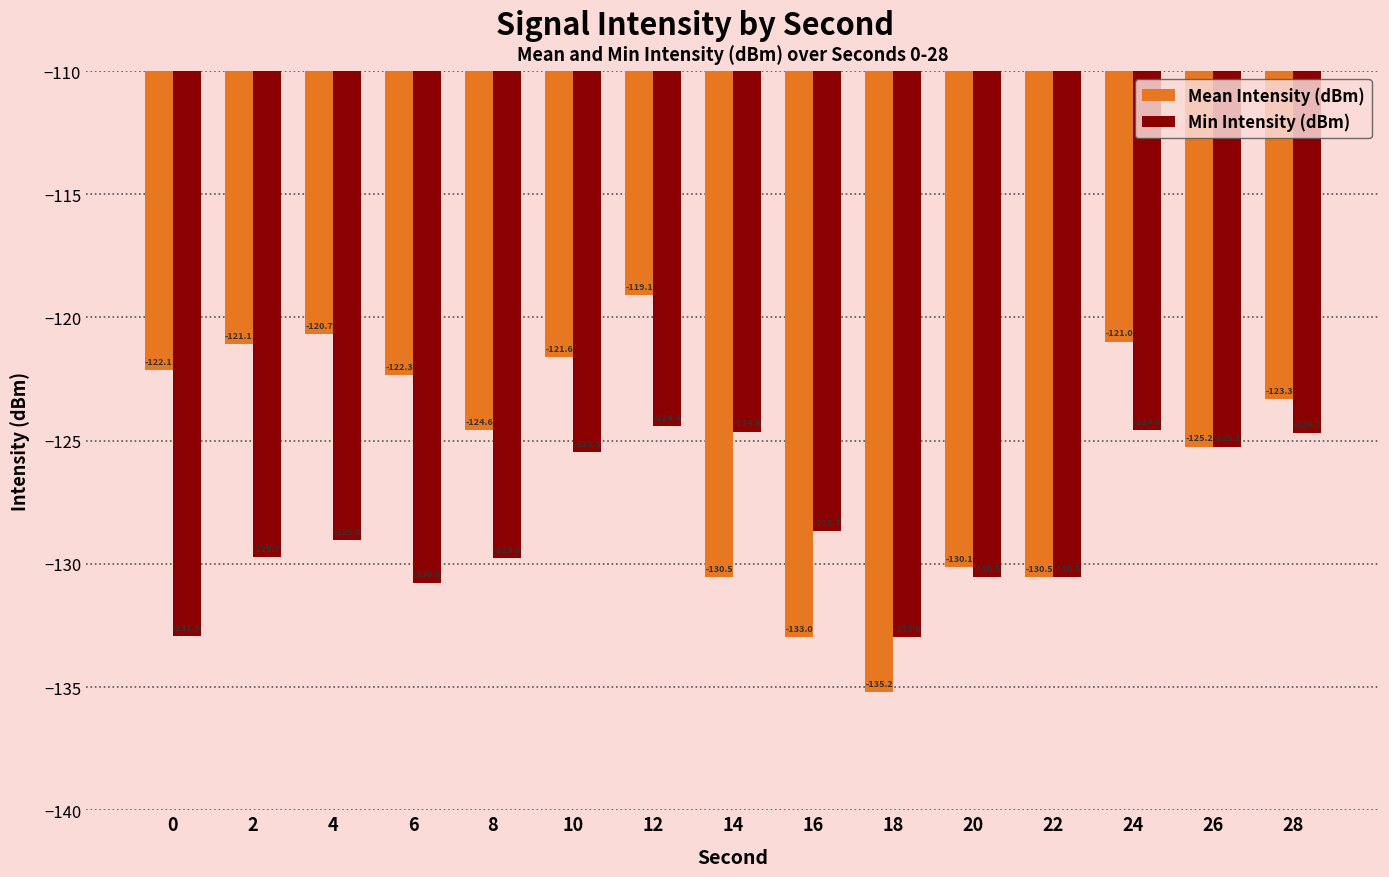

List the series in order of their overall mean, highest first.

Mean Intensity (dBm), Min Intensity (dBm)